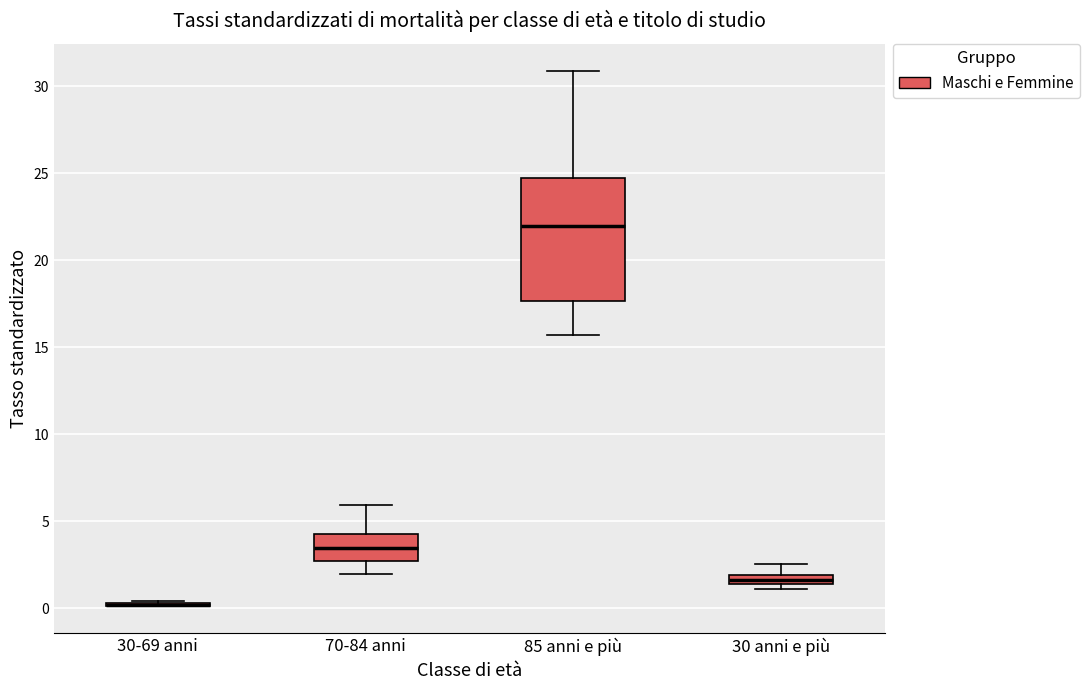

Comparing the boxes themselves (not the whiskers), which one is the tallest?

85 anni e più